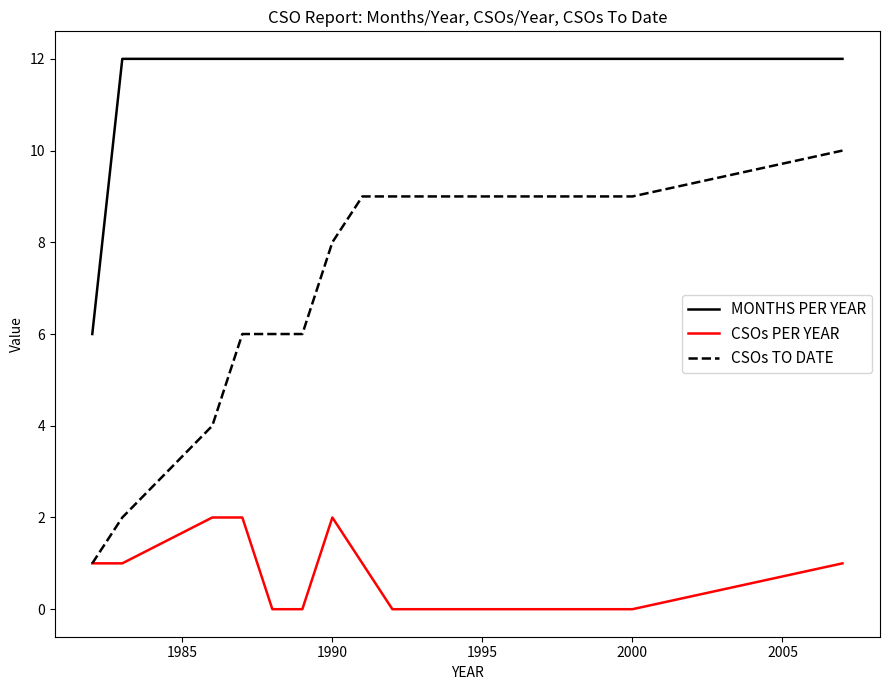

Which series has the largest range (max minus min)?

CSOs TO DATE